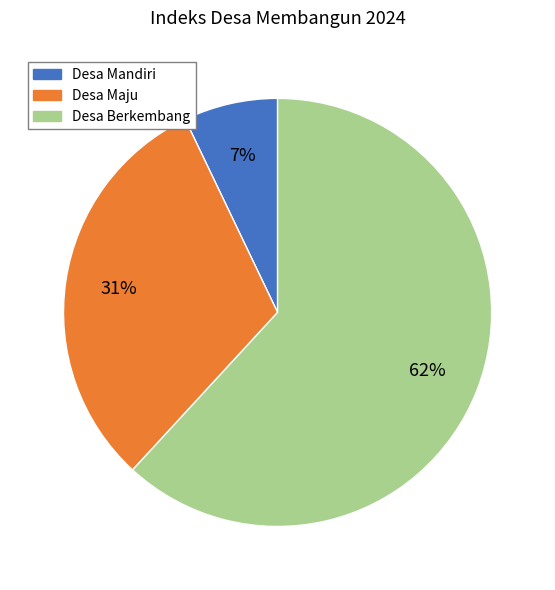

How many segments does this pie chart have?

3